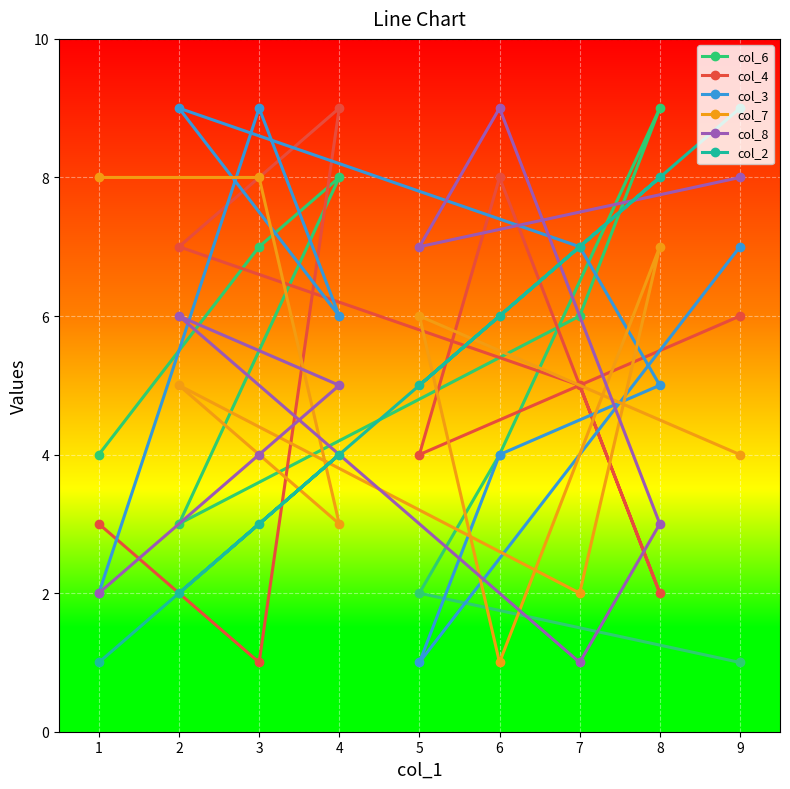

What are all the series names shown in the legend?

col_6, col_4, col_3, col_7, col_8, col_2